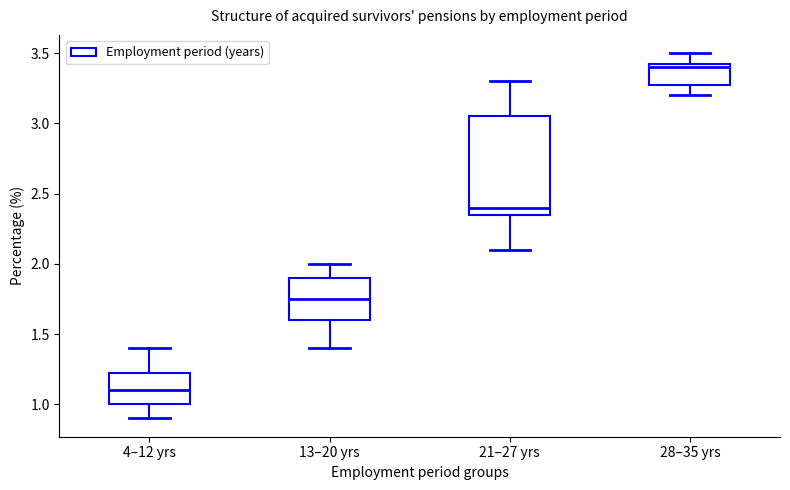

Reading left to right, read every box against the y-axis: the position of its median line, the range the box covers, and the ends of its whiskers. The values are not printed on the chart, so give them approximately, as read against the axis.

4–12 yrs: median 1.10, box 1.00 to 1.25, whiskers 0.90 to 1.40
13–20 yrs: median 1.75, box 1.60 to 1.90, whiskers 1.40 to 2.00
21–27 yrs: median 2.40, box 2.35 to 3.05, whiskers 2.10 to 3.30
28–35 yrs: median 3.40, box 3.30 to 3.45, whiskers 3.20 to 3.50